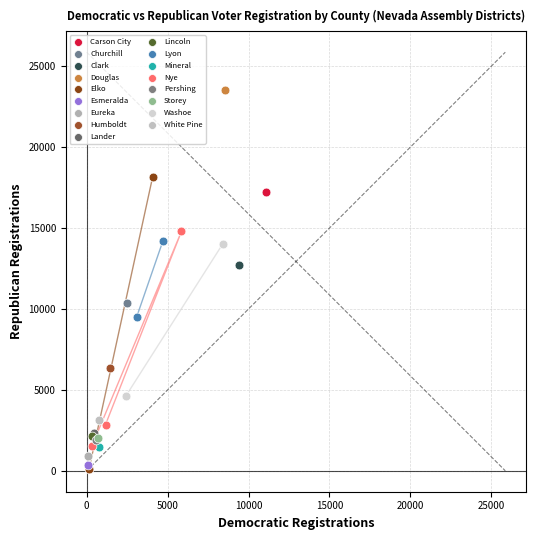

What are all the series names shown in the legend?

Carson City, Churchill, Clark, Douglas, Elko, Esmeralda, Eureka, Humboldt, Lander, Lincoln, Lyon, Mineral, Nye, Pershing, Storey, Washoe, White Pine